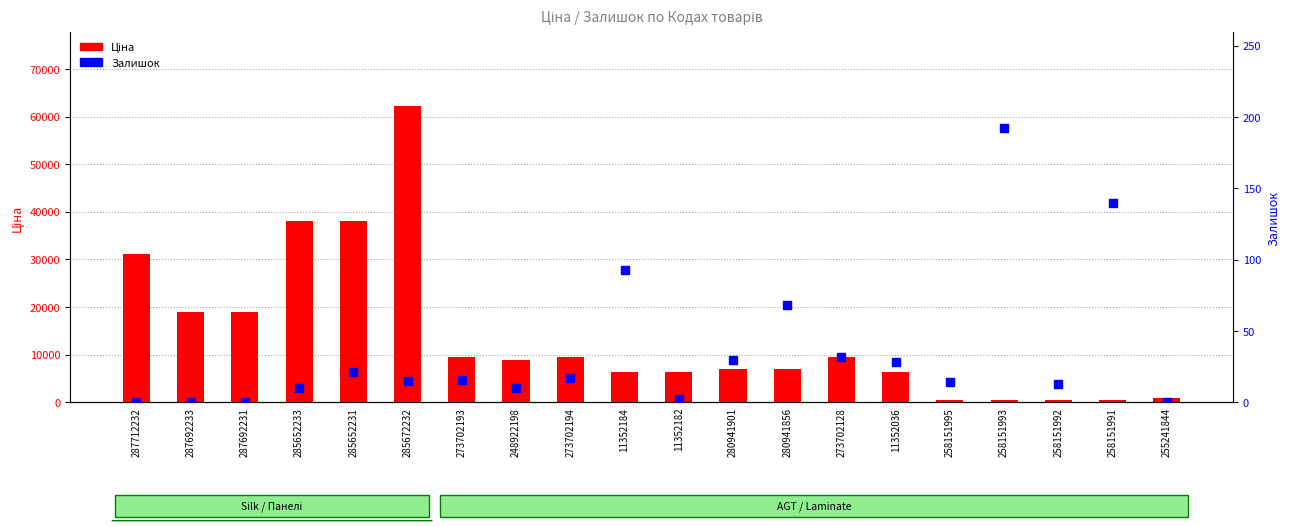

Which series has the largest total across all categories?

Ціна